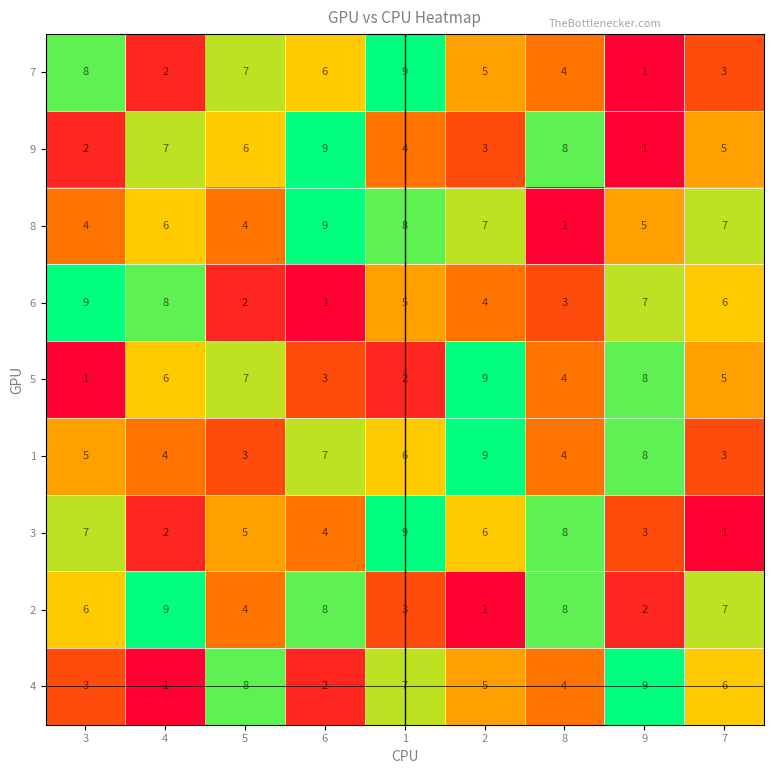

Count the 8 values in the range 4 to 7.

6